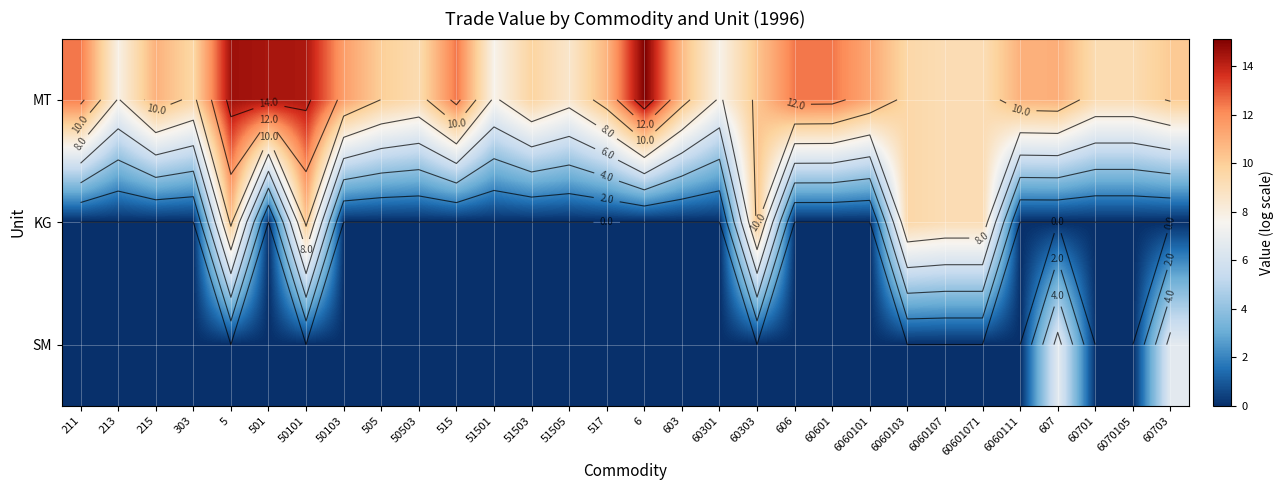

List the labels in order of SM value, largest first.

607, 60703, 211, 213, 215, 303, 5, 501, 50101, 50103, 505, 50503, 515, 51501, 51503, 51505, 517, 6, 603, 60301, 60303, 606, 60601, 6060101, 6060103, 6060107, 60601071, 6060111, 60701, 6070105